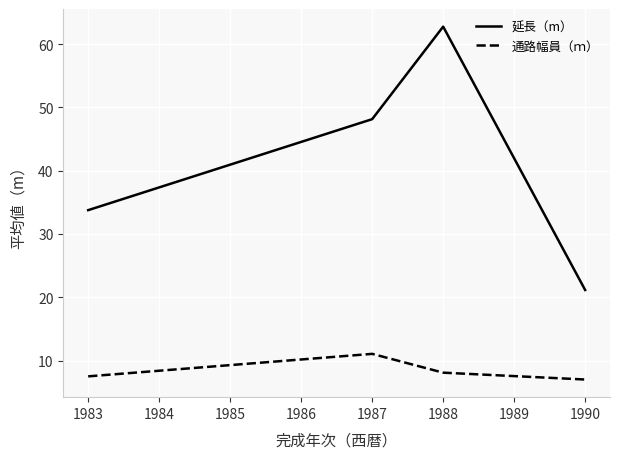

In 通路幅員（ｍ）, how many points are higher than both neighbors (excluding endpoints)?

1